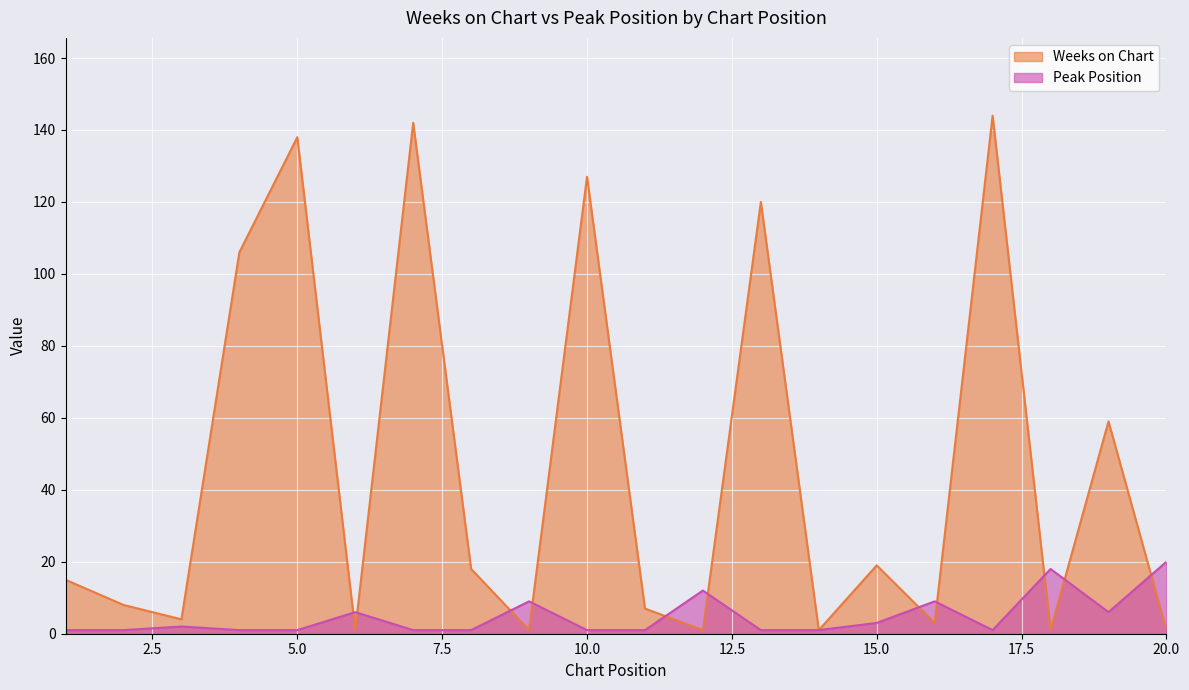

What is the difference between the second highest and second lowest values in the Weeks on Chart series?

141